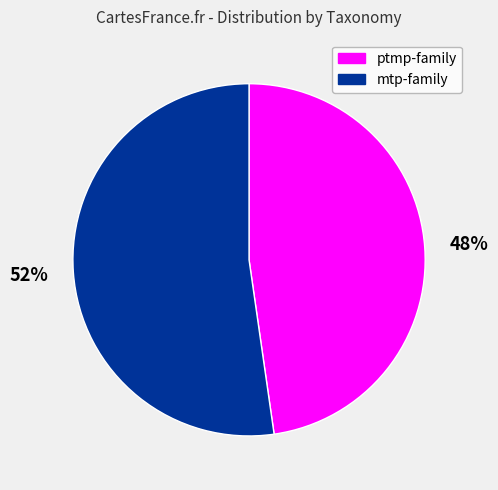

What is the ratio of the value at ptmp-family to the value at mtp-family?

0.9